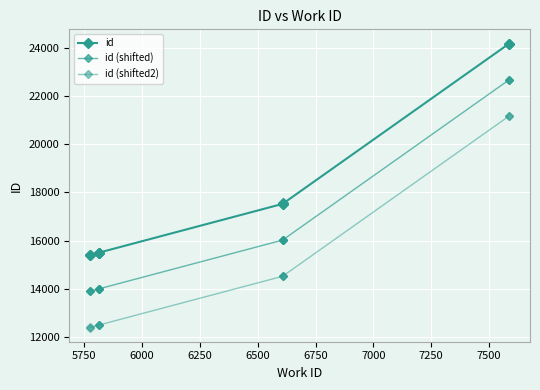

True or false: id (shifted) and id (shifted2) intersect in this chart.

False